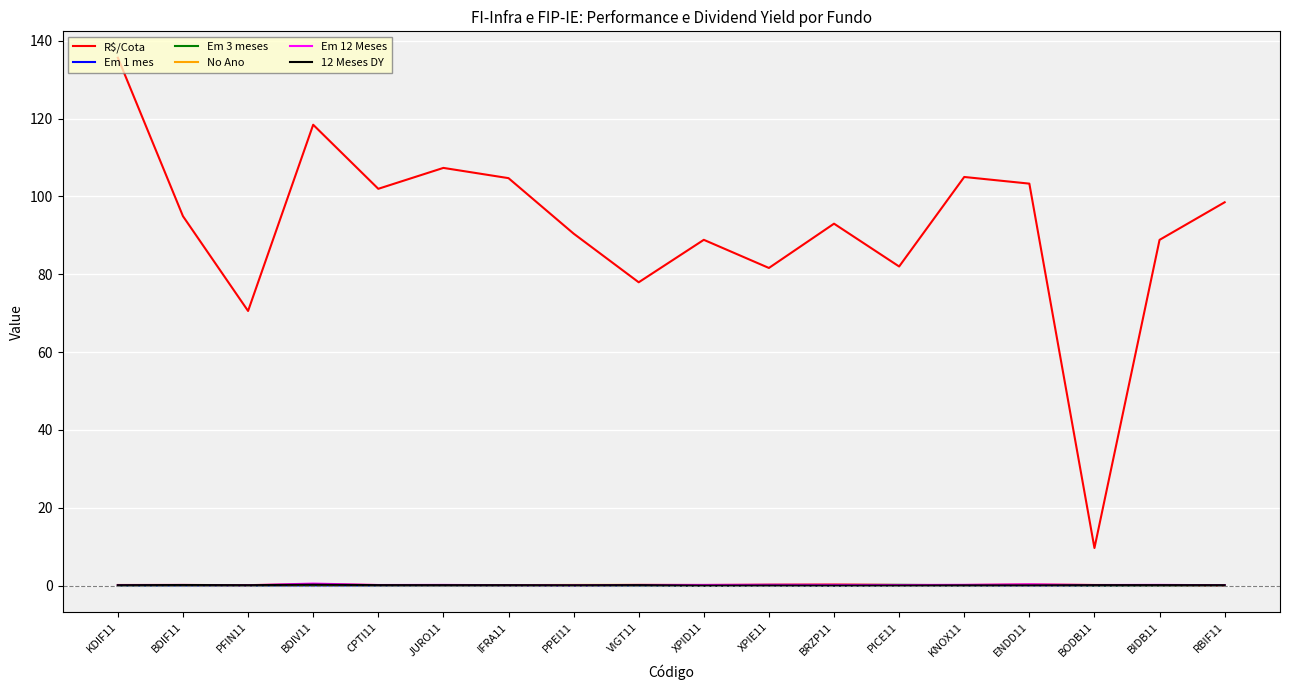

True or false: R$/Cota and No Ano cross at least once.

False